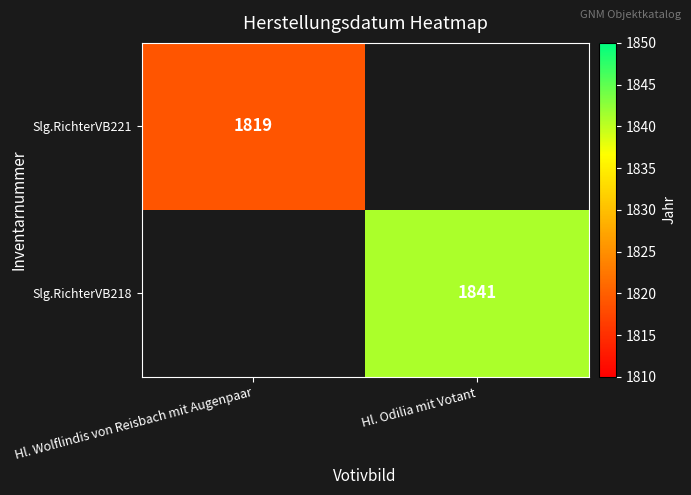

Is it true that Slg.RichterVB221 equals 1819 at Hl. Wolflindis von Reisbach mit Augenpaar?

True